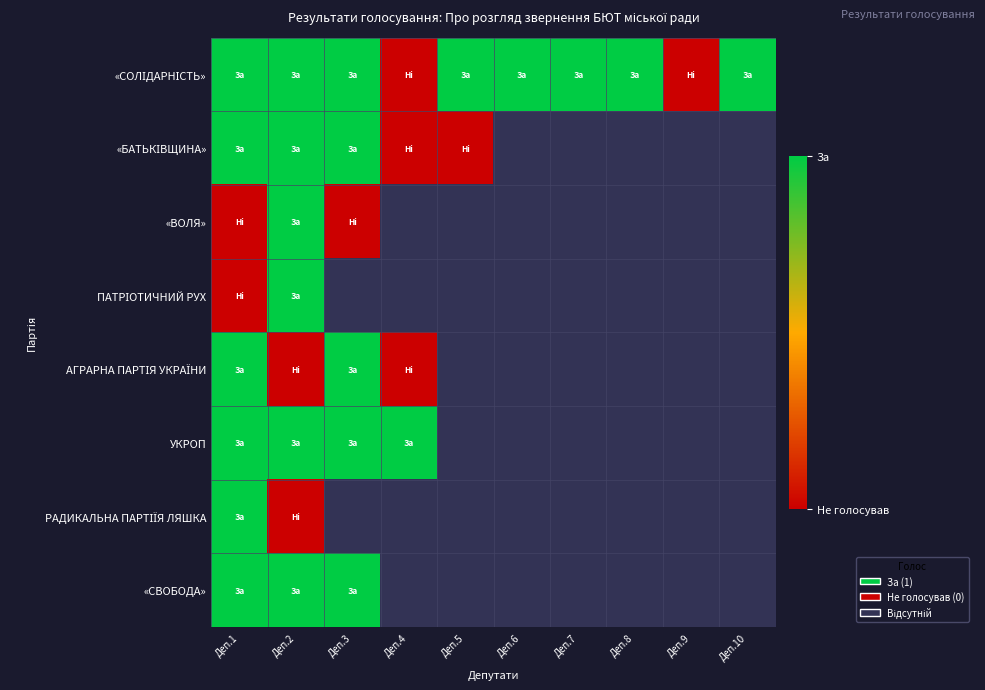

Rank the series by their maximum value, from lowest to highest.

«СОЛІДАРНІСТЬ», «БАТЬКІВЩИНА», «ВОЛЯ», ПАТРІОТИЧНИЙ РУХ, АГРАРНА ПАРТІЯ УКРАЇНИ, УКРОП, РАДИКАЛЬНА ПАРТІЇЯ ЛЯШКА, «СВОБОДА»